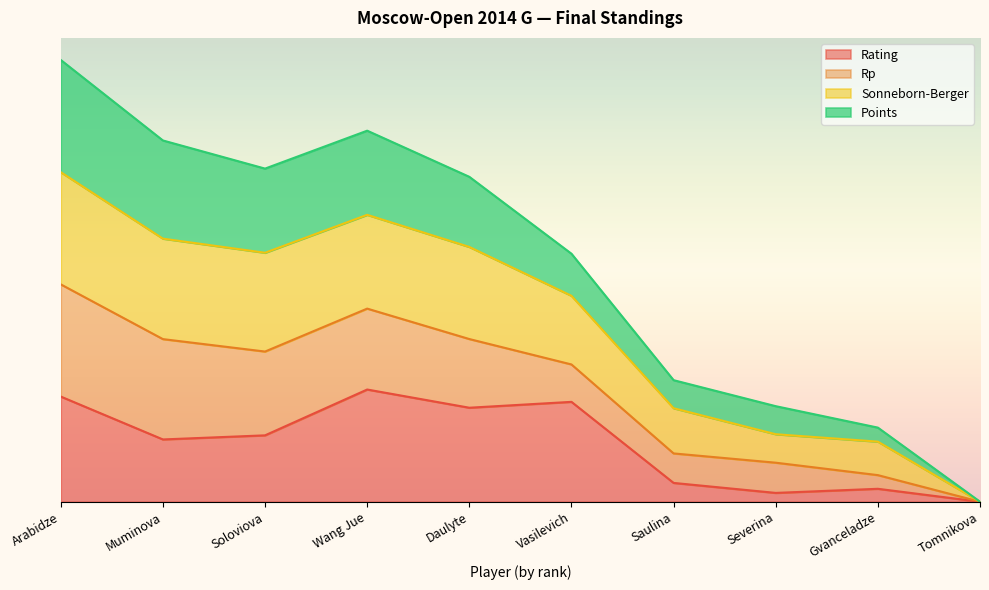

The Sonneborn-Berger series shows 3.0 at Soloviova. True or false?

True